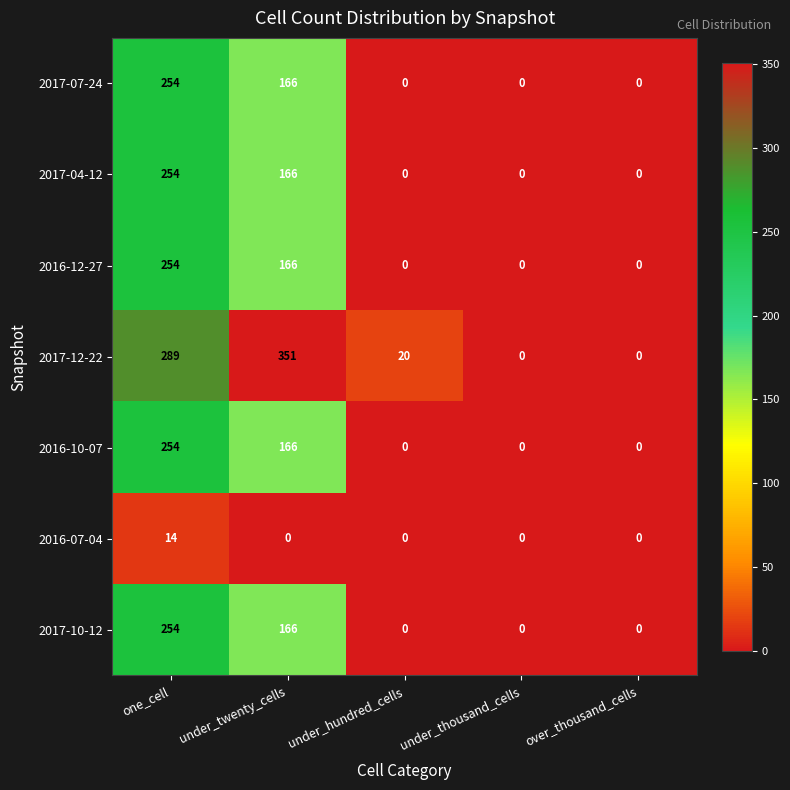

At which category does the chart reach its peak across all series?

under_twenty_cells